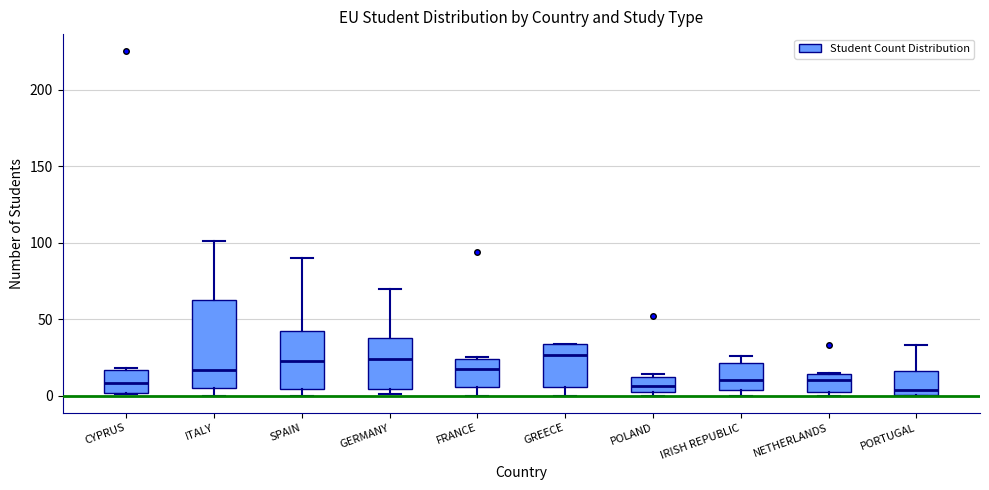

Which box is the tallest, from its lower edge to its upper edge?

ITALY